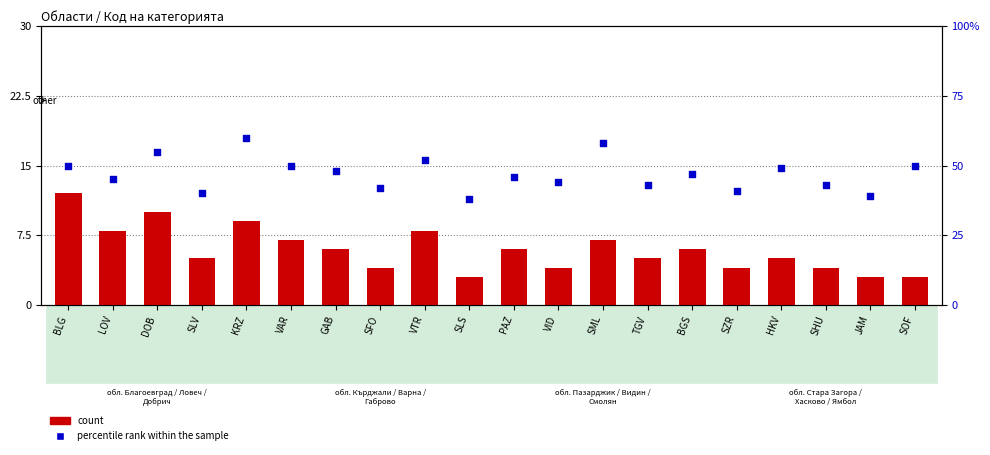

Which series contains the lowest Y value?

count